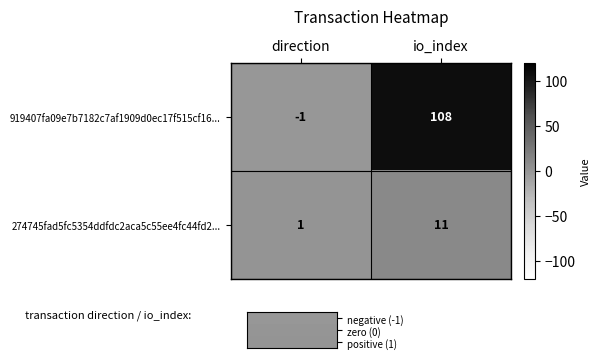

What is the total value across all series at io_index?

119